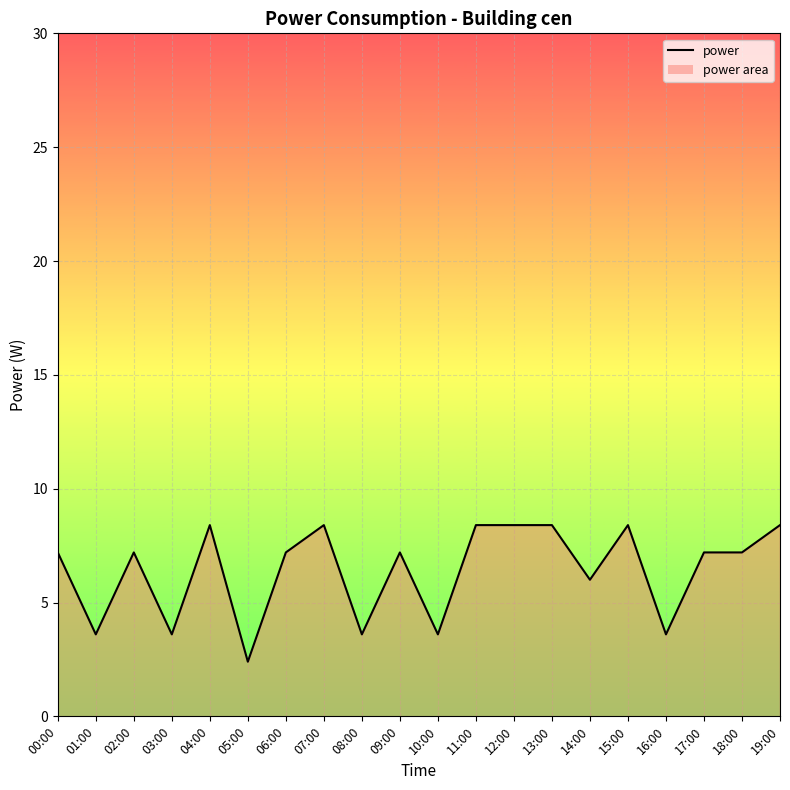

What is the ratio of the value at 16:00 to the value at 11:00?

0.4